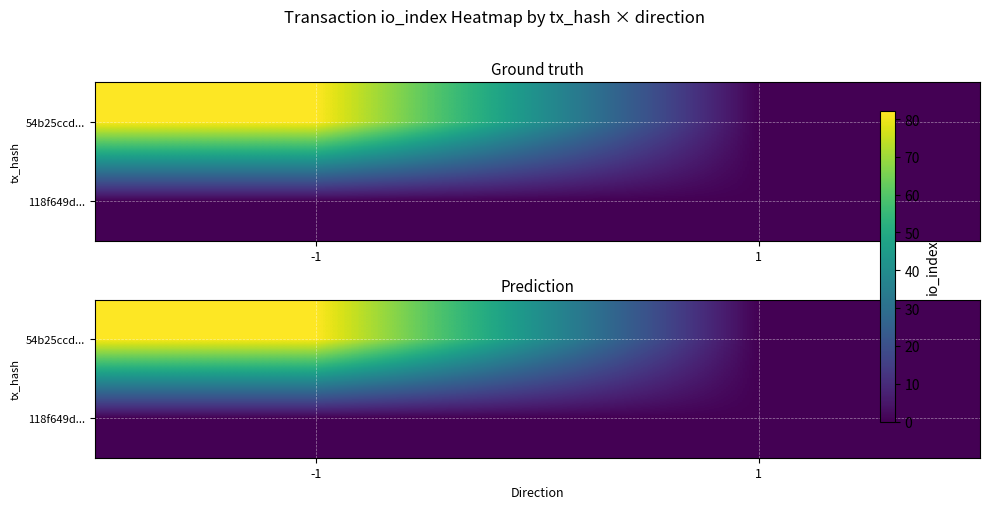

Which category has the highest value across all series?

-1